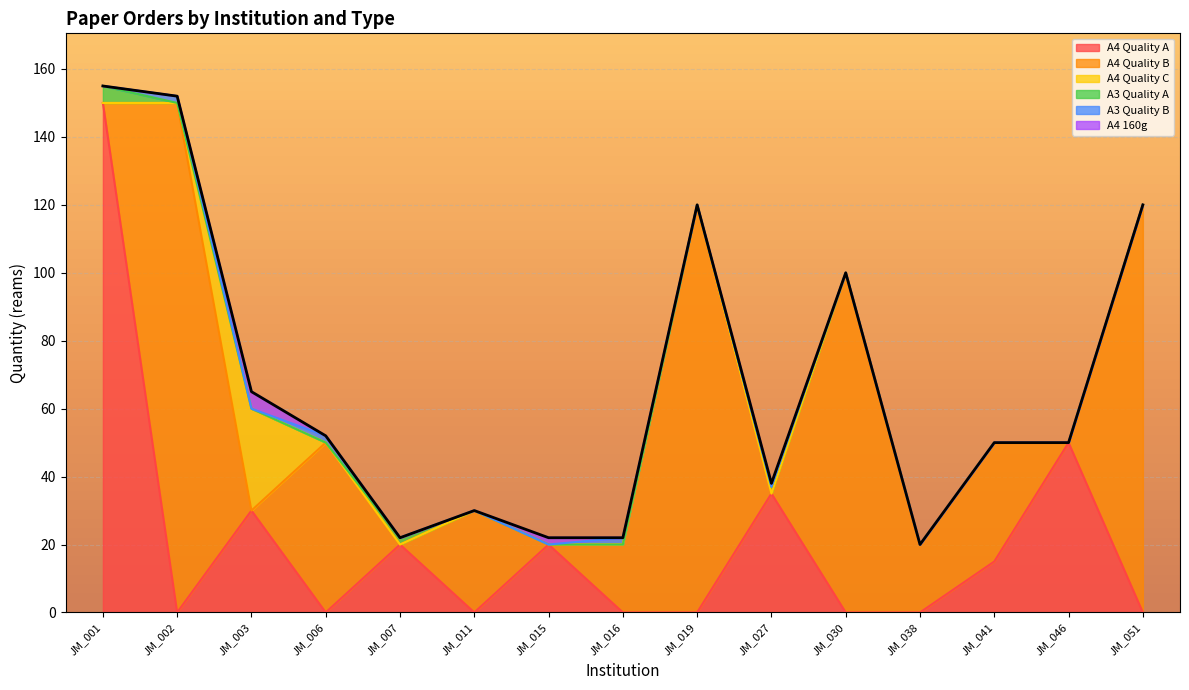

What are all the series names shown in the legend?

A4 Quality A, A4 Quality B, A4 Quality C, A3 Quality A, A3 Quality B, A4 160g